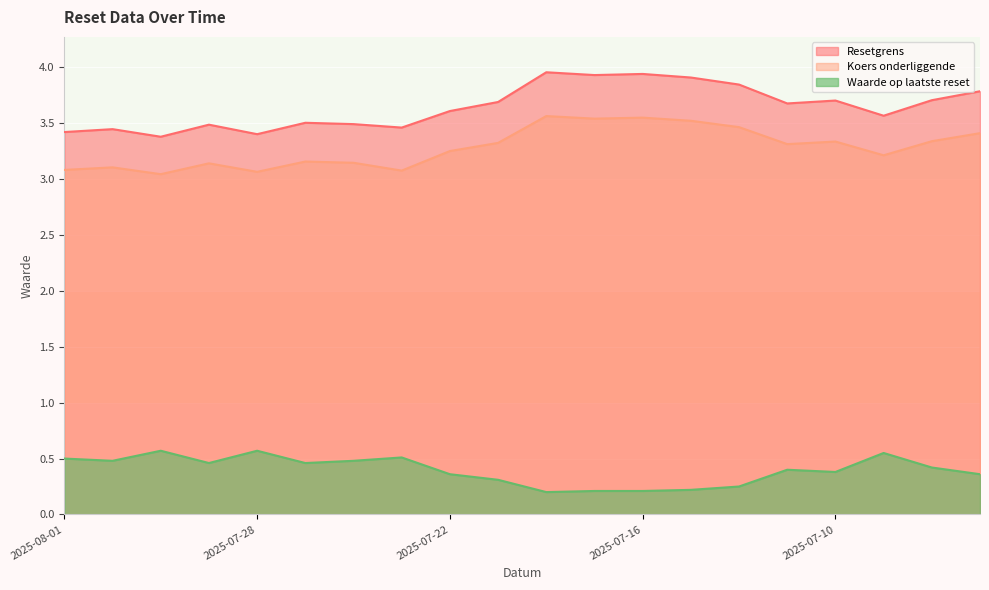

How many lines are shown in the chart?

3